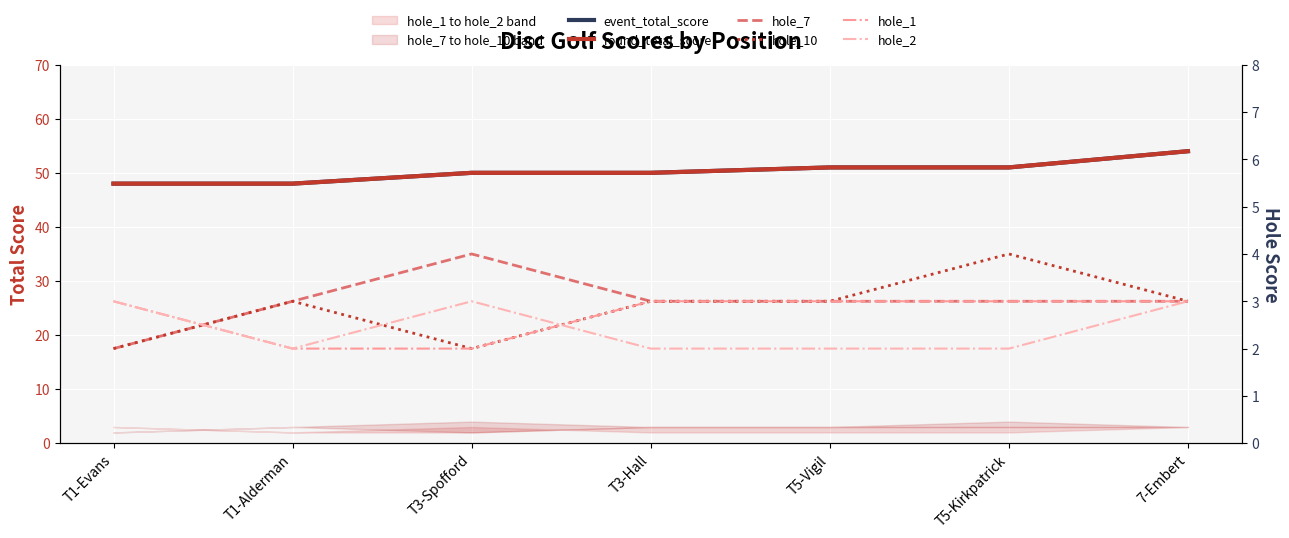

At which category does the chart reach its minimum across all series?

T1-Evans